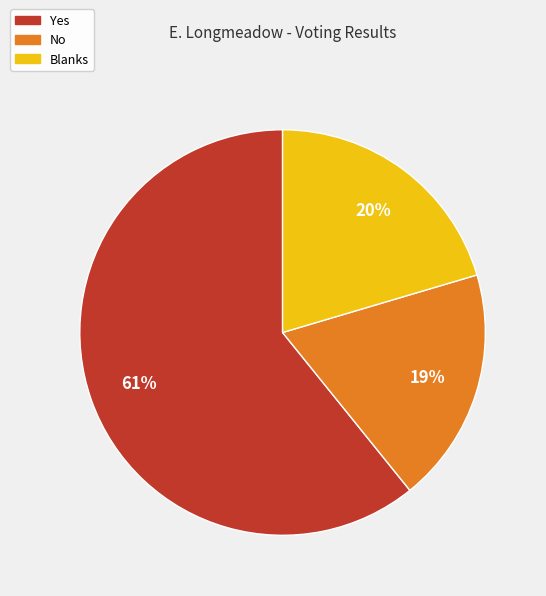

Does any single category account for the majority?

Yes